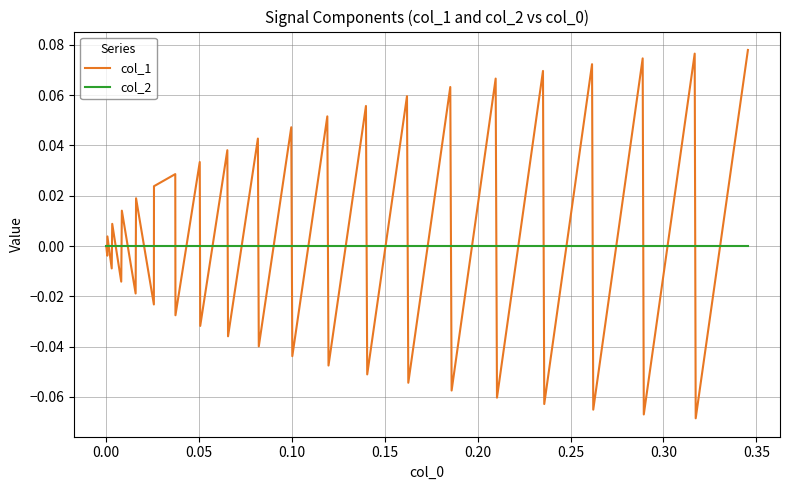

What are all the series names shown in the legend?

col_1, col_2